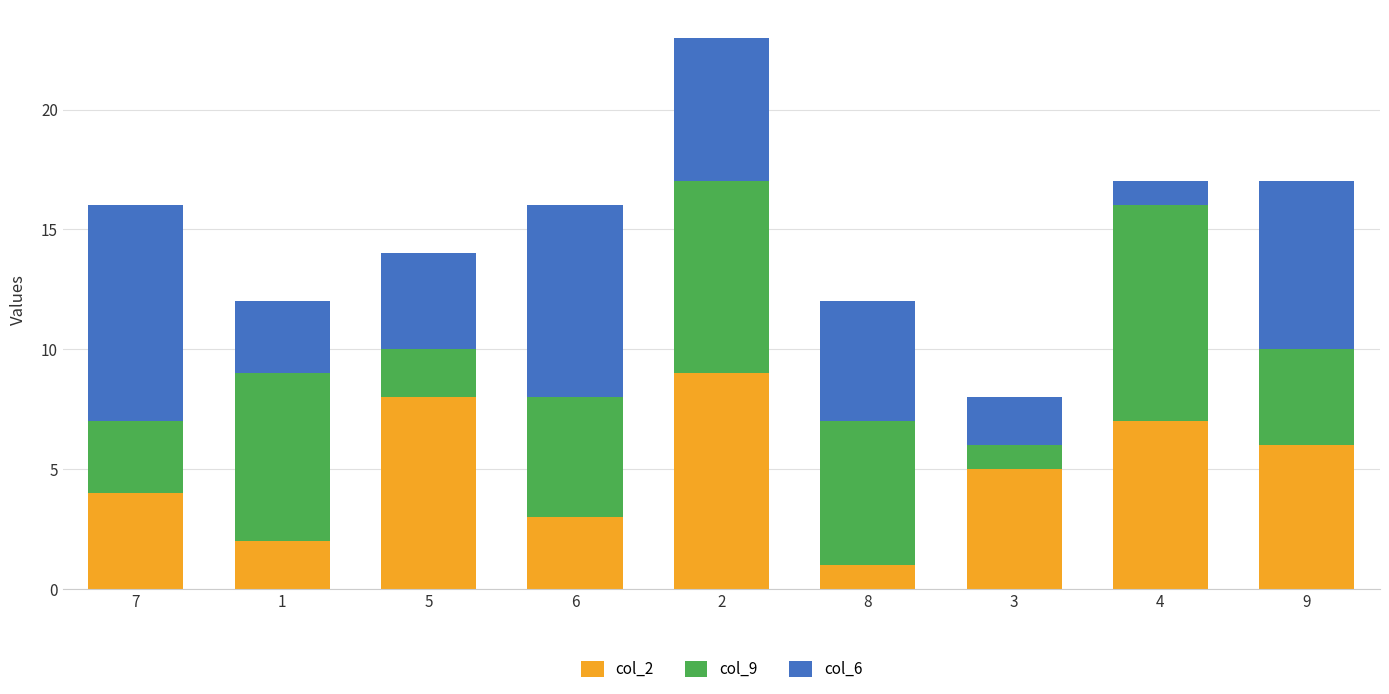

How many bars are there in total?

9